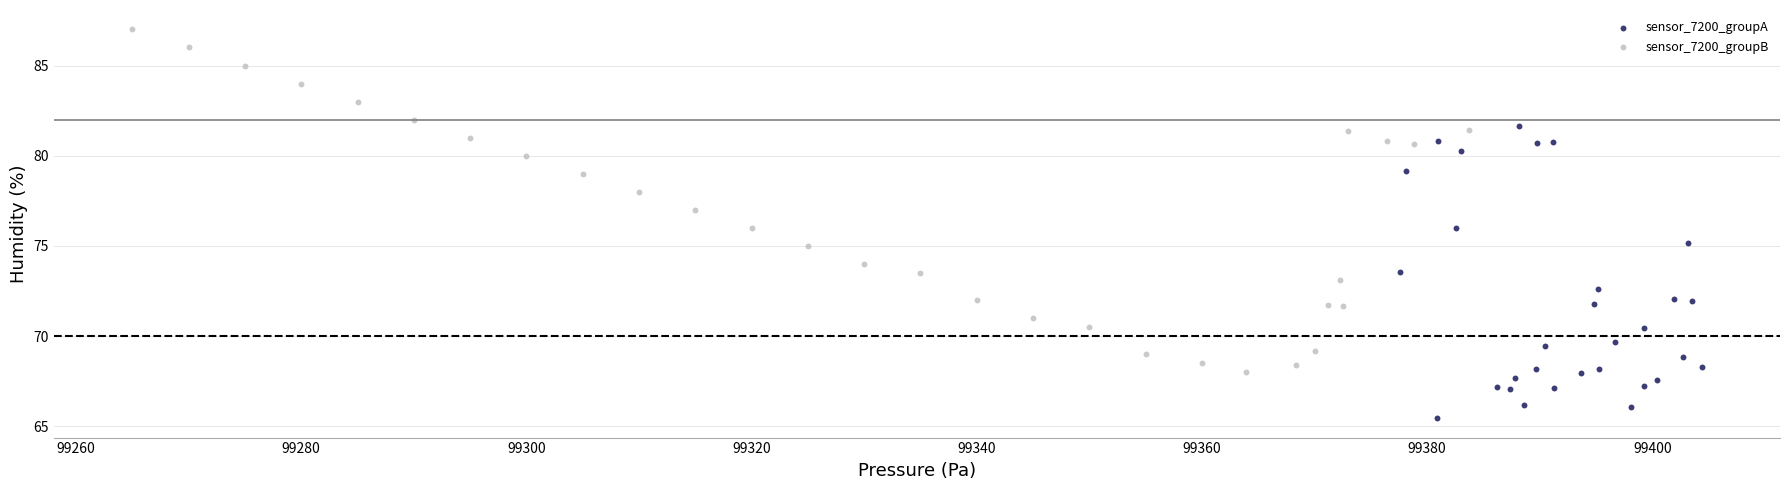

Which series reaches the maximum Y coordinate?

sensor_7200_groupB